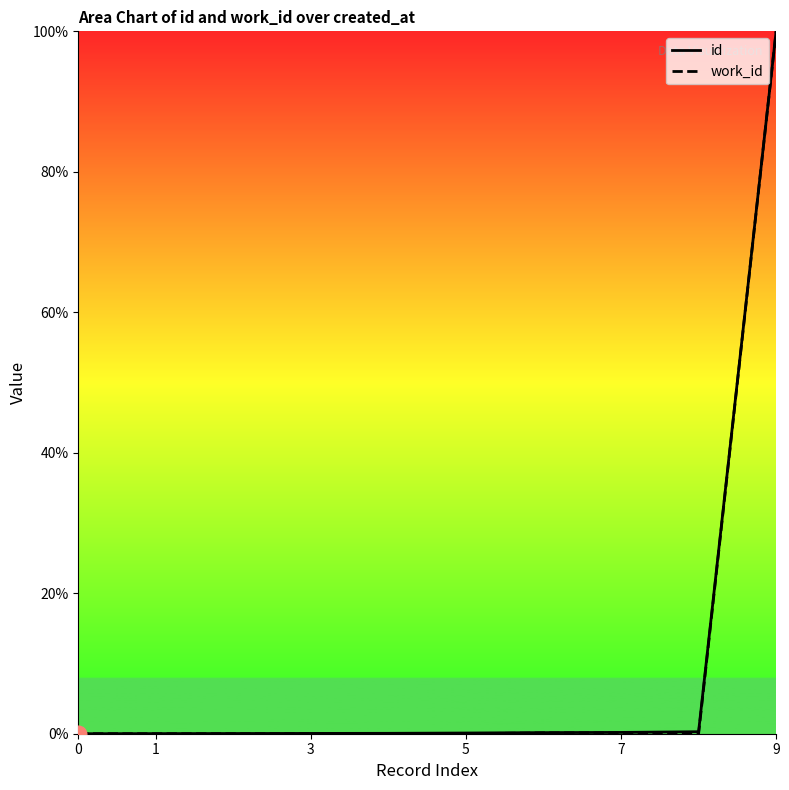

What is the difference between the maximum and second lowest values in the work_id series?

100.0